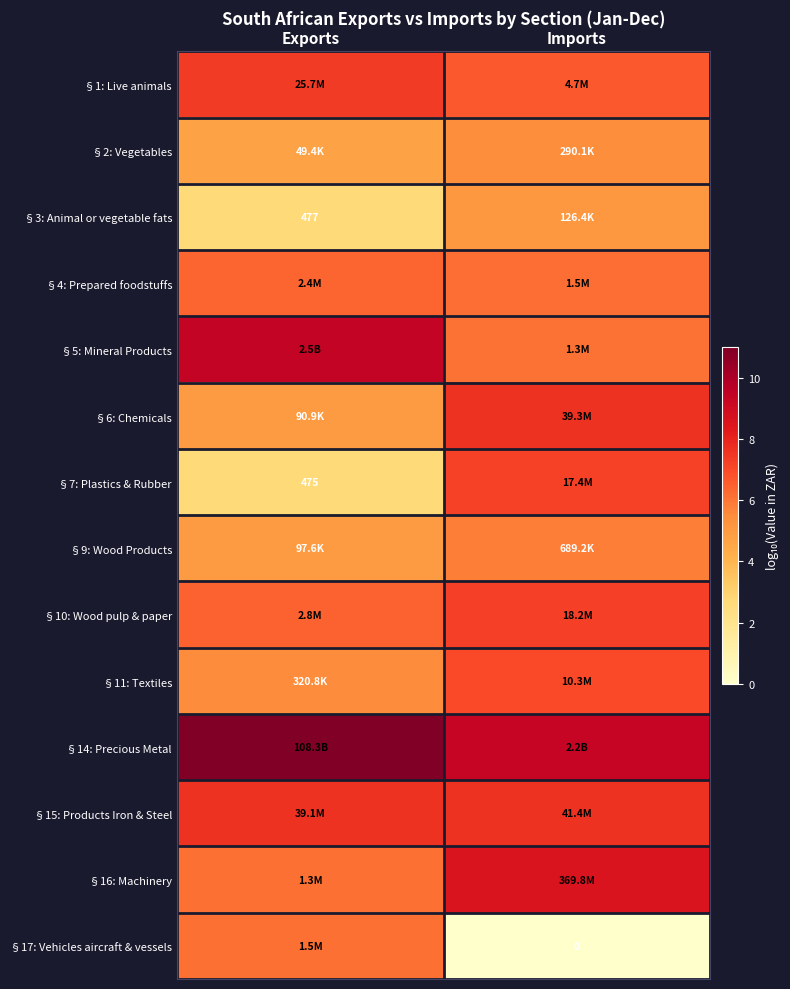

At which label does §9: Wood Products reach its minimum?

Exports